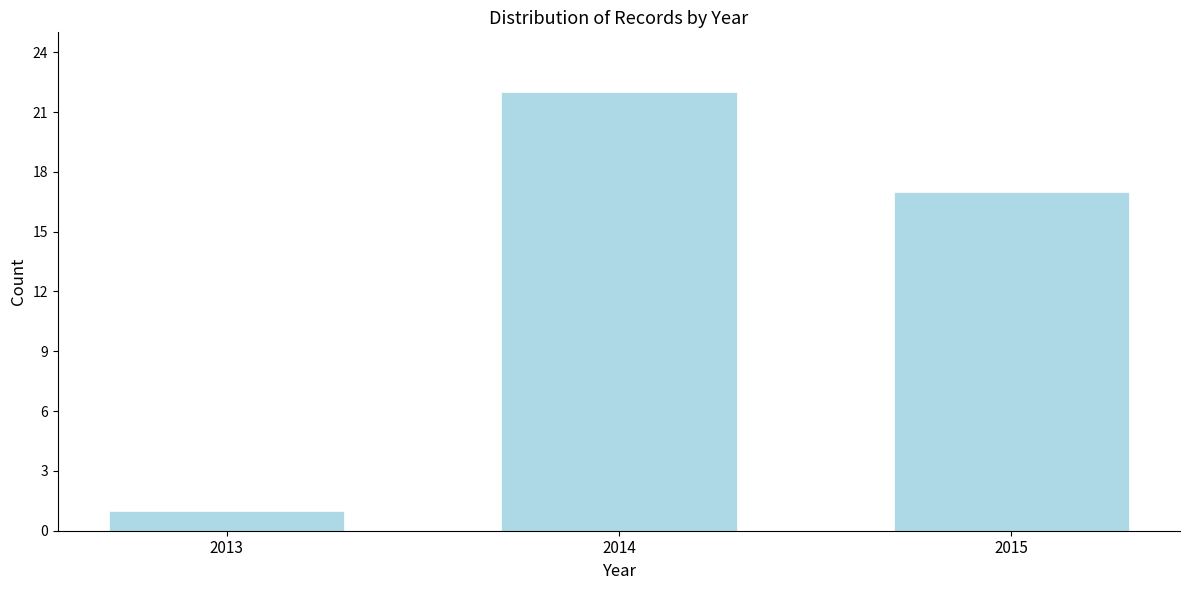

Reading left to right, extract all data points from this chart.

2013=1	2014=22	2015=17